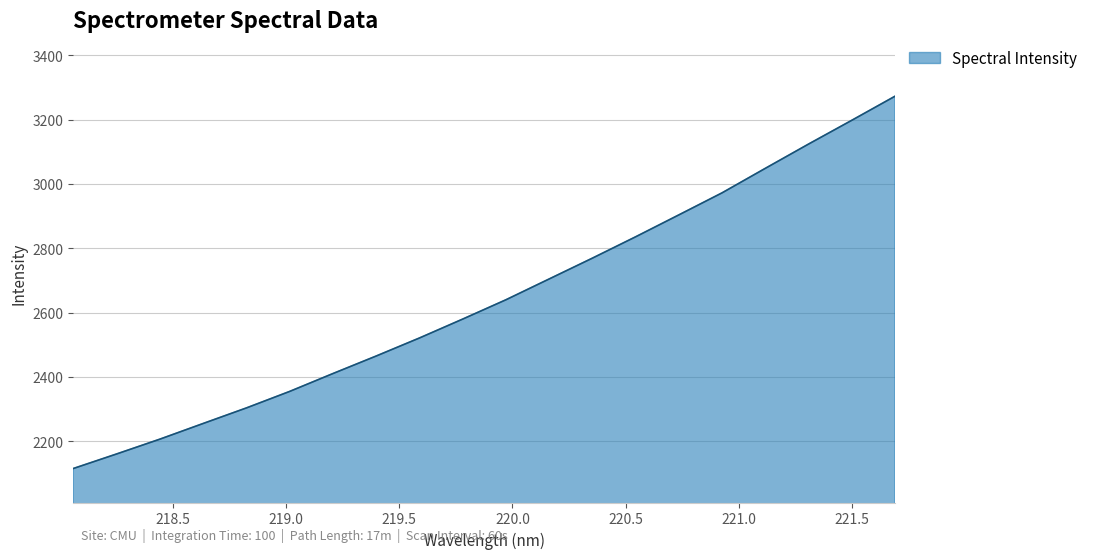

How many lines are shown in the chart?

1